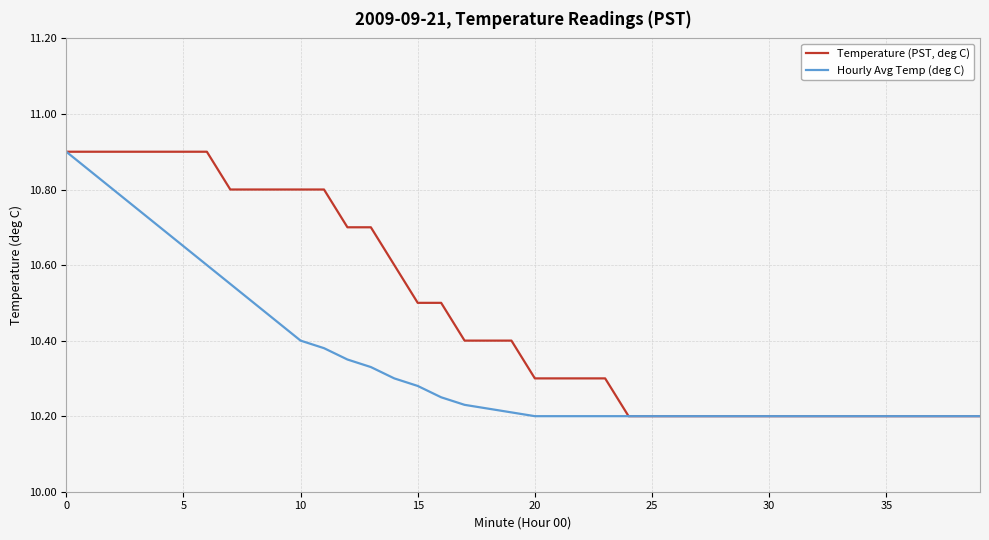

Which series has the largest total across all categories?

Temperature (PST, deg C)